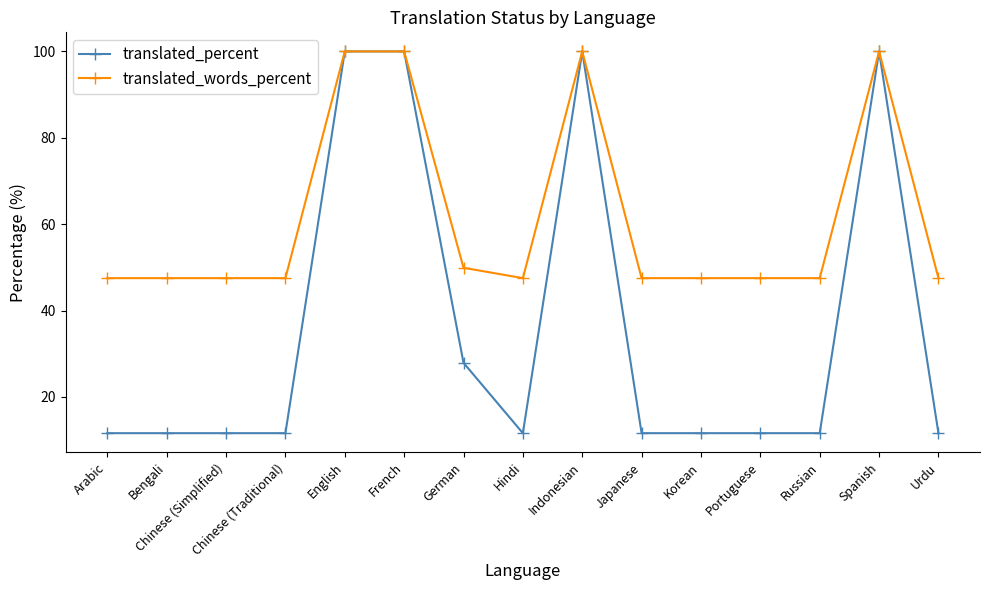

Is this an area chart (filled region under the line)?

No